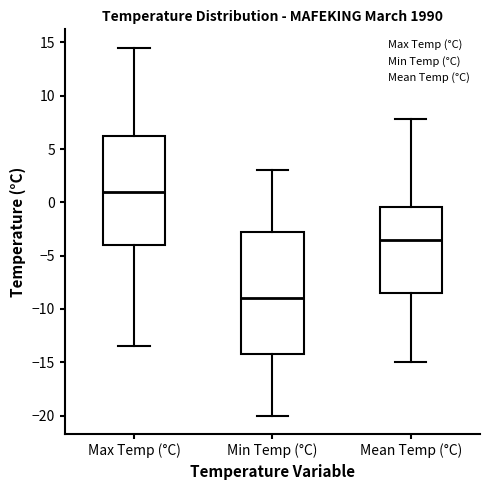

Where is the upper edge of the box for Mean Temp (°C) on the y-axis? The values are not printed on the chart, so give them approximately, as read against the axis.

-0.5